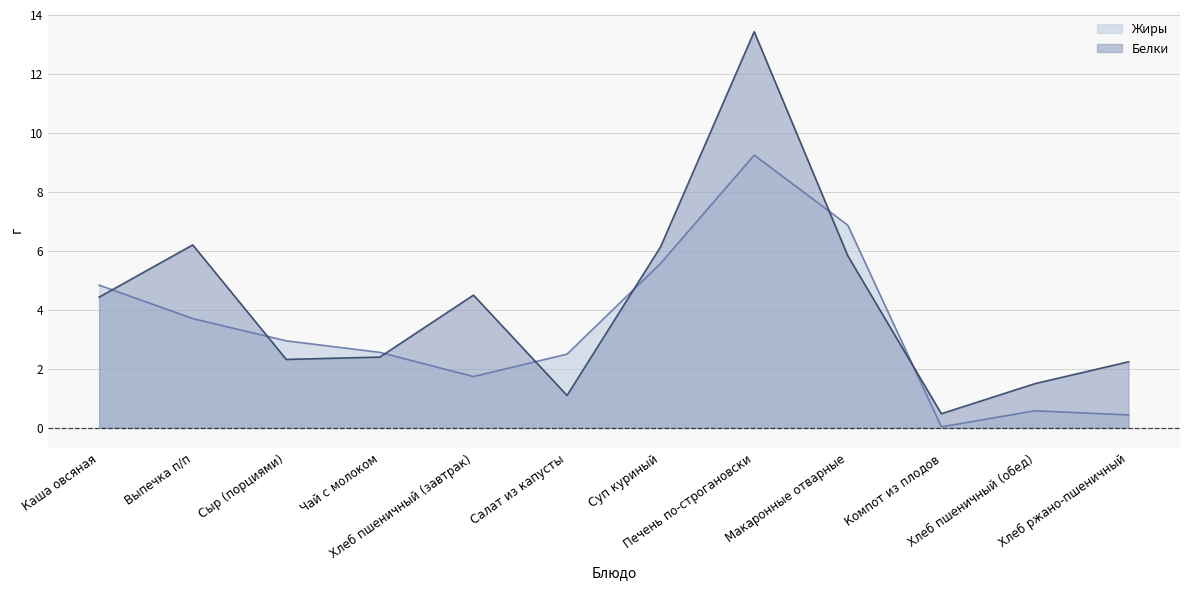

True or false: Белки has more than 1 points higher than both neighbors.

True